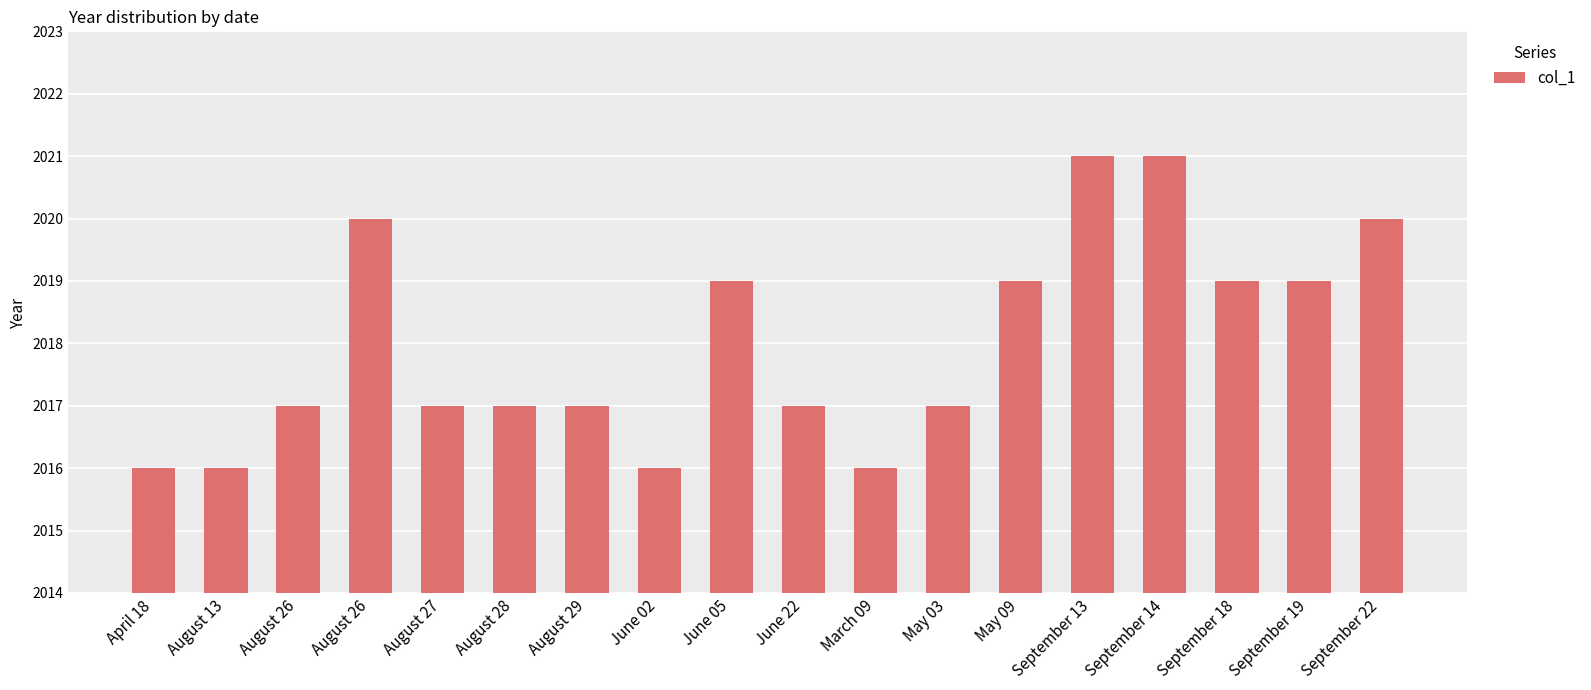

Reading left to right, list all the values displayed in this chart.

April 18=2016	August 13=2016	August 26=2017	August 26=2020	August 27=2017	August 28=2017	August 29=2017	June 02=2016	June 05=2019	June 22=2017	March 09=2016	May 03=2017	May 09=2019	September 13=2021	September 14=2021	September 18=2019	September 19=2019	September 22=2020